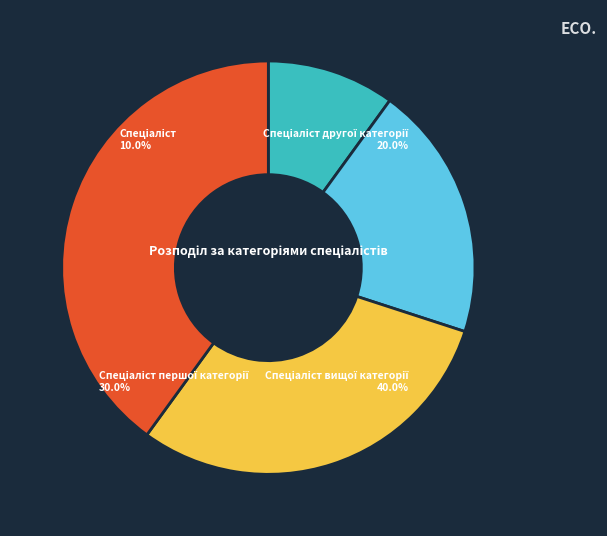

To the nearest percent, what percentage of the pie is Спеціаліст вищої категорії?

40%